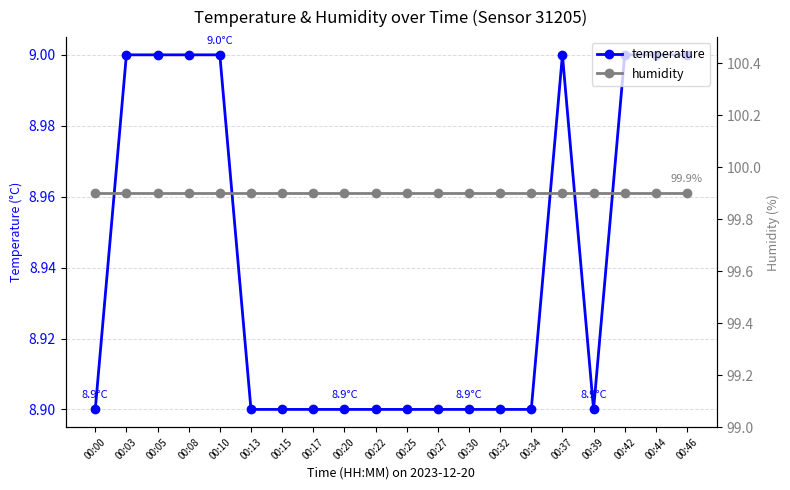

How many temperature values are between 8 and 9?

20